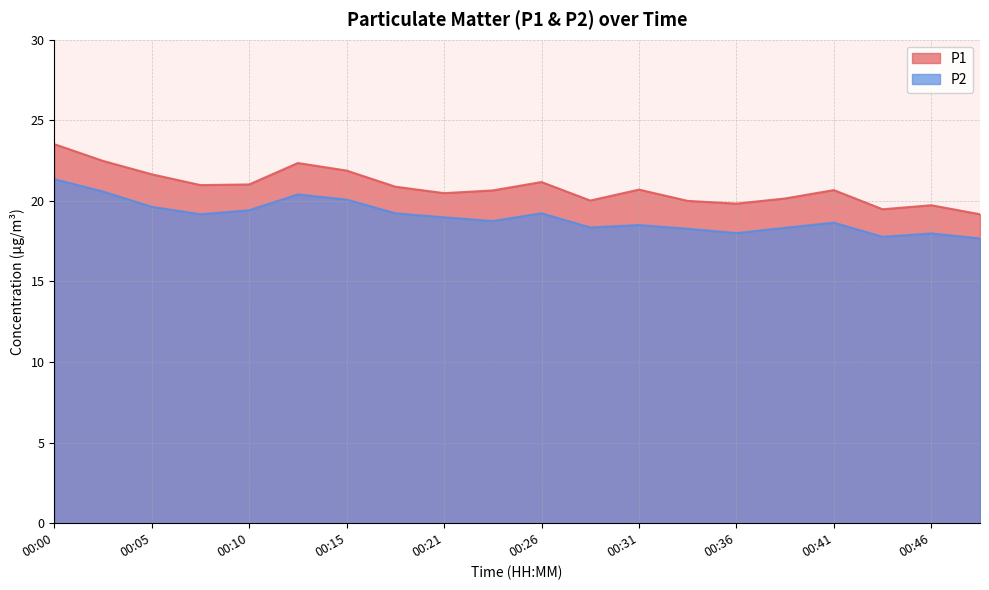

At which category does P1 reach its first local peak?

00:13